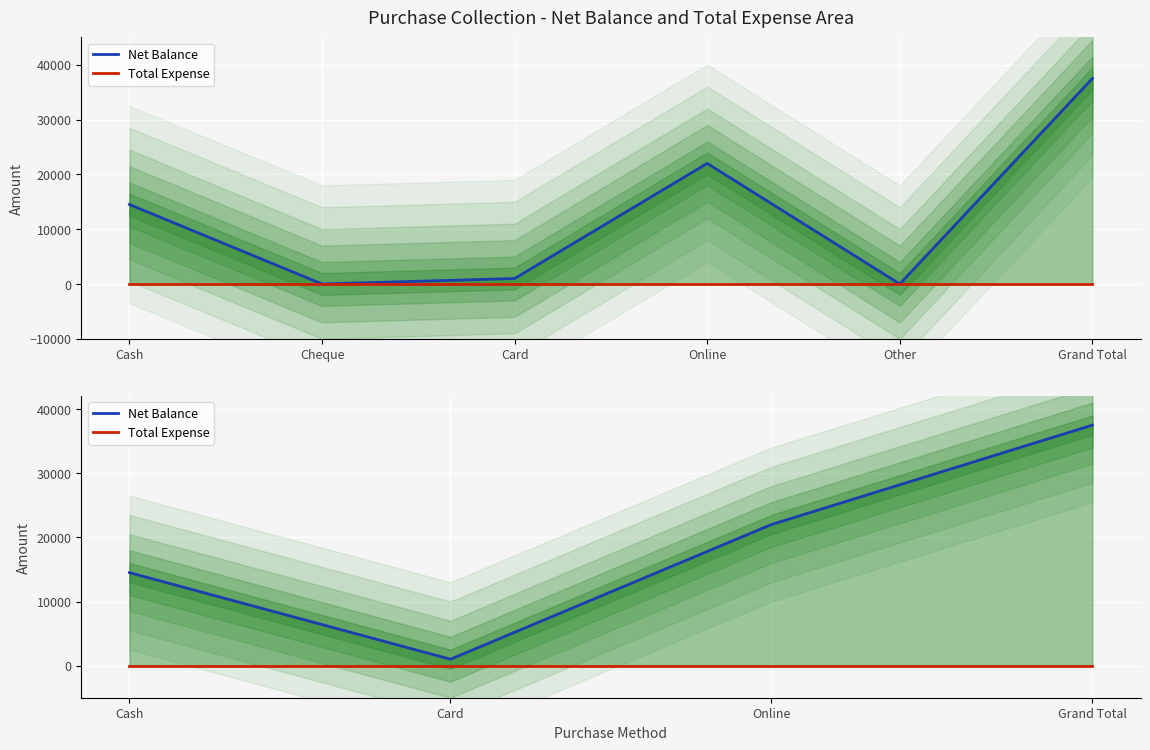

Does the chart display data point markers on the line(s)?

No